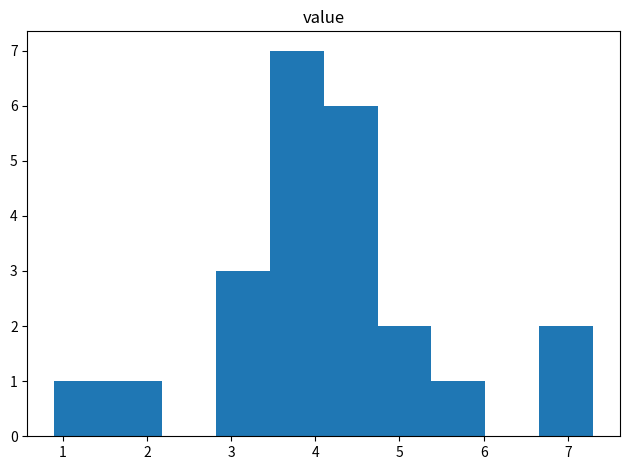

Over which range of the x-axis is the bar tallest?

3.46 to 4.10